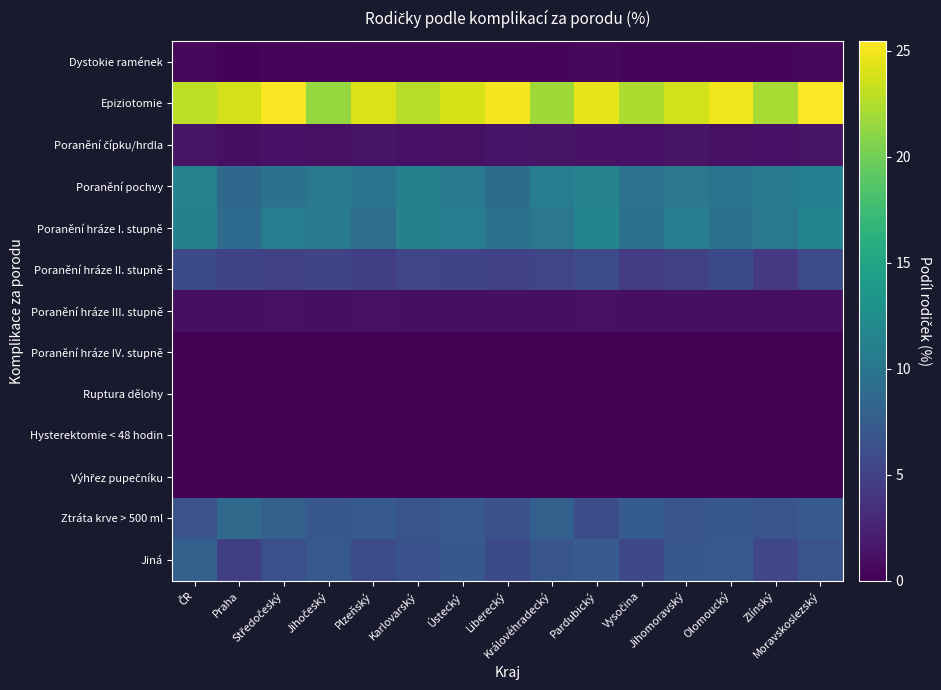

Which series has the widest spread of values?

Epiziotomie